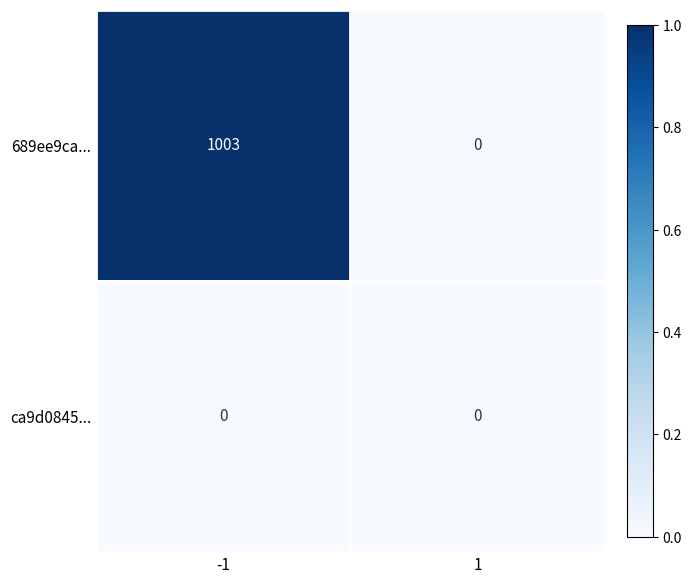

What is the maximum value for 689ee9ca...?

1003